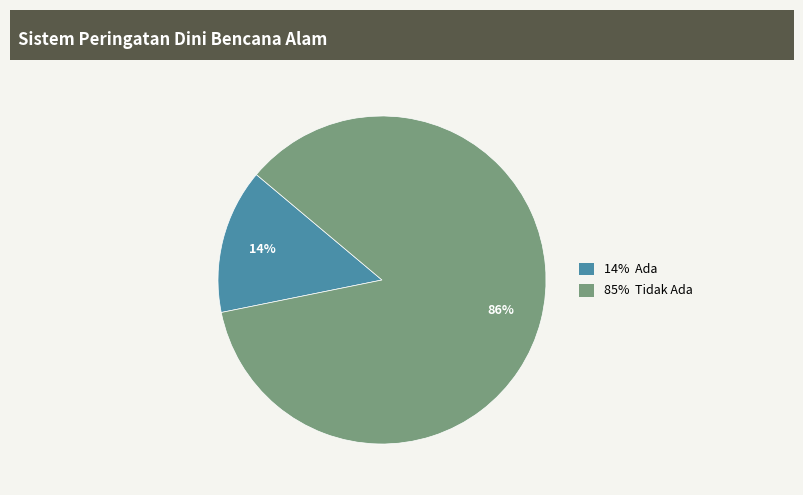

To the nearest percent, what portion does 14% Ada represent?

14%